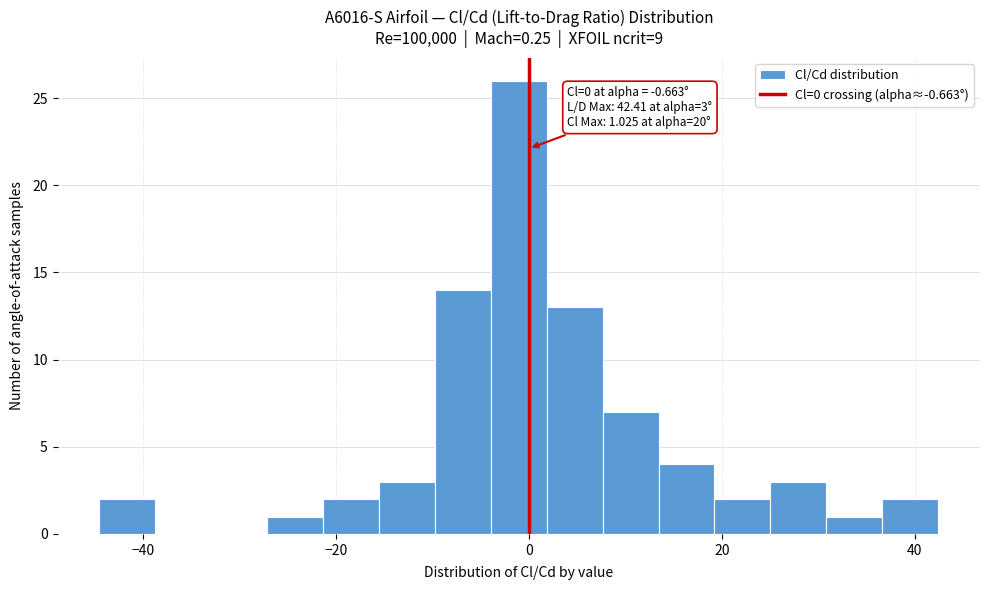

Around what value on the x-axis is the tallest bar? Give the approximate position of its centre, as read against the axis.

-2